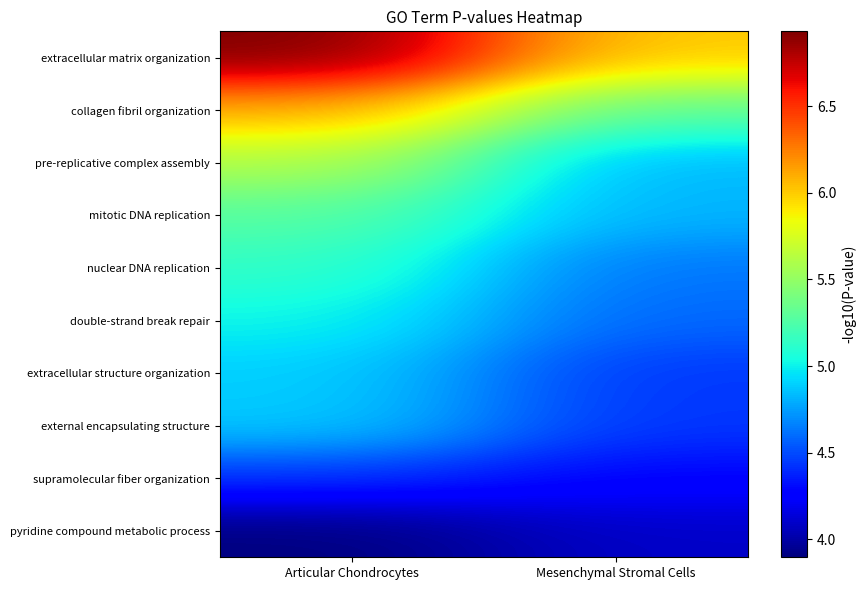

What is the smallest value displayed?

3.9